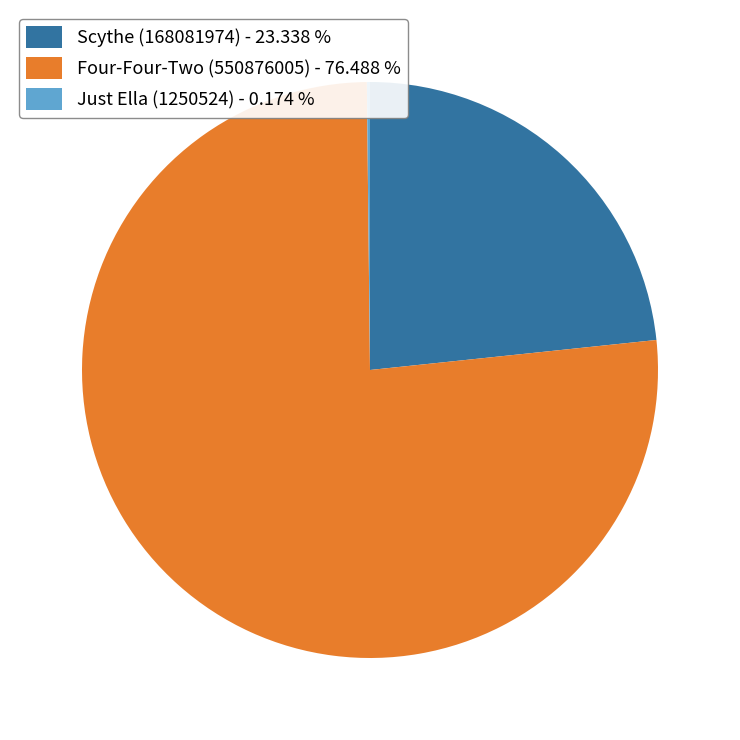

Approximately how many times larger is the value at Four-Four-Two (550876005) compared to Scythe (168081974)?

3.3